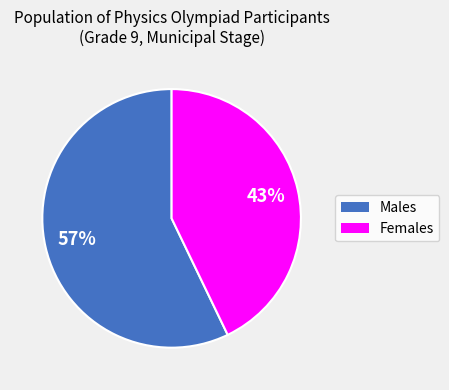

Which has a higher value, Males or Females?

Males